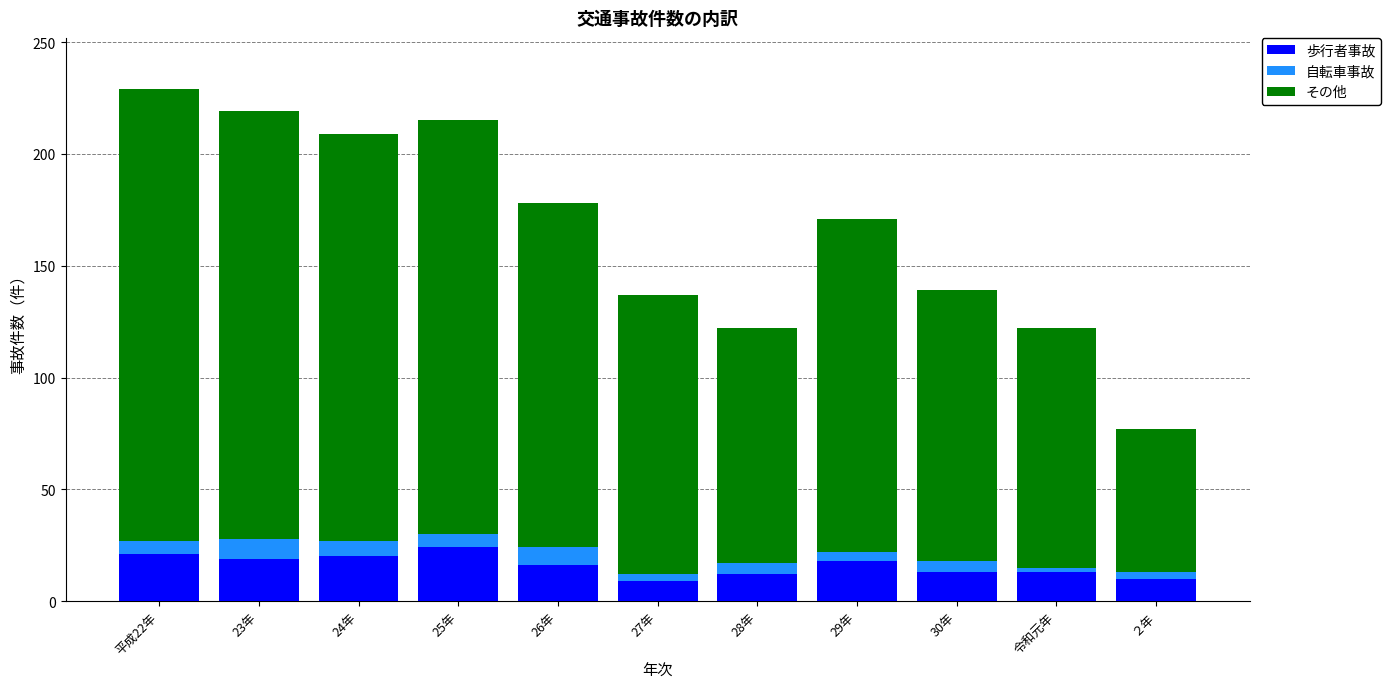

At which category is the sum across all series the highest?

平成22年